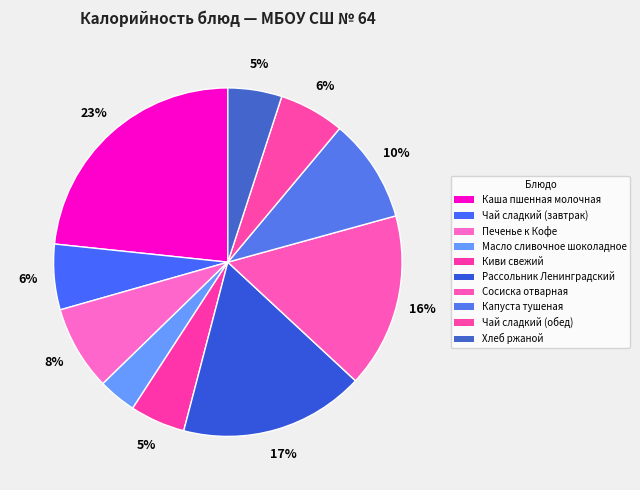

To the nearest percent, what percentage of the pie is Киви свежий?

5%